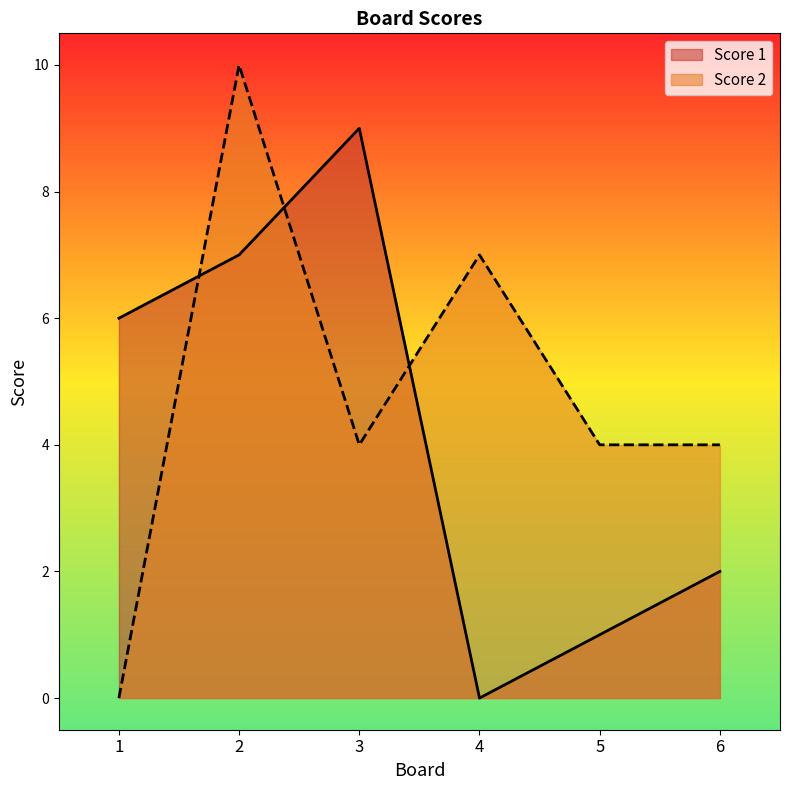

How many categories are shown in the chart?

6